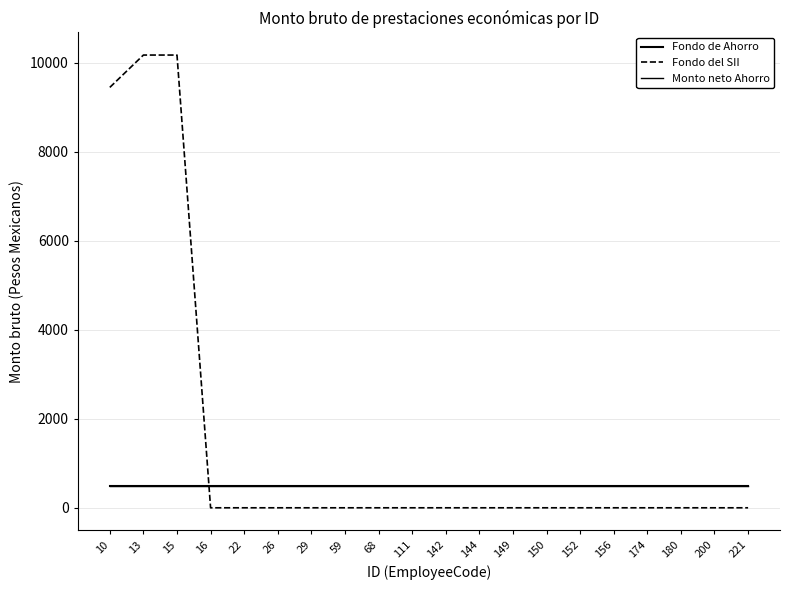

Reading left to right, transcribe all the data shown in this chart.

Fondo de Ahorro: 10=500.0	13=500.0	15=500.0	16=500.0	22=500.0	26=500.0	29=500.0	59=500.0	68=500.0	111=500.0	142=500.0	144=500.0	149=500.0	150=500.0	152=500.0	156=500.0	174=500.0	180=500.0	200=500.0	221=500.0
Fondo del SII: 10=9446.7	13=10173.3	15=10173.3	16=0.0	22=0.0	26=0.0	29=0.0	59=0.0	68=0.0	111=0.0	142=0.0	144=0.0	149=0.0	150=0.0	152=0.0	156=0.0	174=0.0	180=0.0	200=0.0	221=0.0
Monto neto Ahorro: 10=500.0	13=500.0	15=500.0	16=500.0	22=500.0	26=500.0	29=500.0	59=500.0	68=500.0	111=500.0	142=500.0	144=500.0	149=500.0	150=500.0	152=500.0	156=500.0	174=500.0	180=500.0	200=500.0	221=500.0